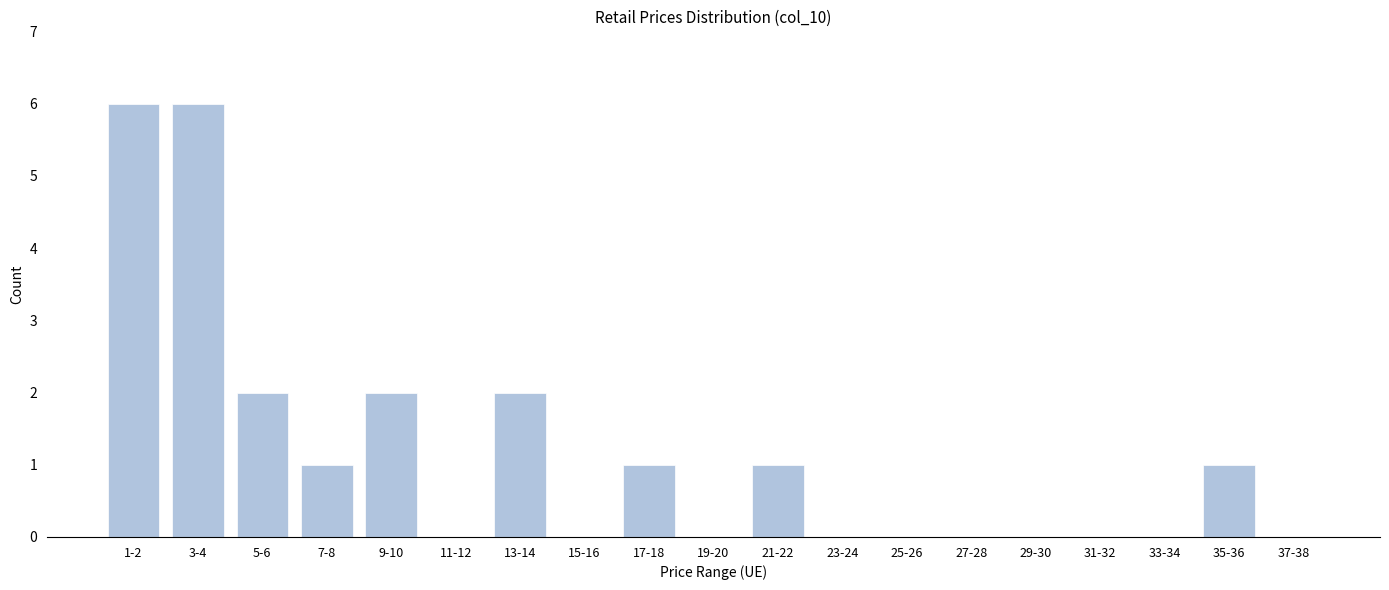

Reading left to right, extract all data points from this chart.

1-2=6	3-4=6	5-6=2	7-8=1	9-10=2	11-12=0	13-14=2	15-16=0	17-18=1	19-20=0	21-22=1	23-24=0	25-26=0	27-28=0	29-30=0	31-32=0	33-34=0	35-36=1	37-38=0